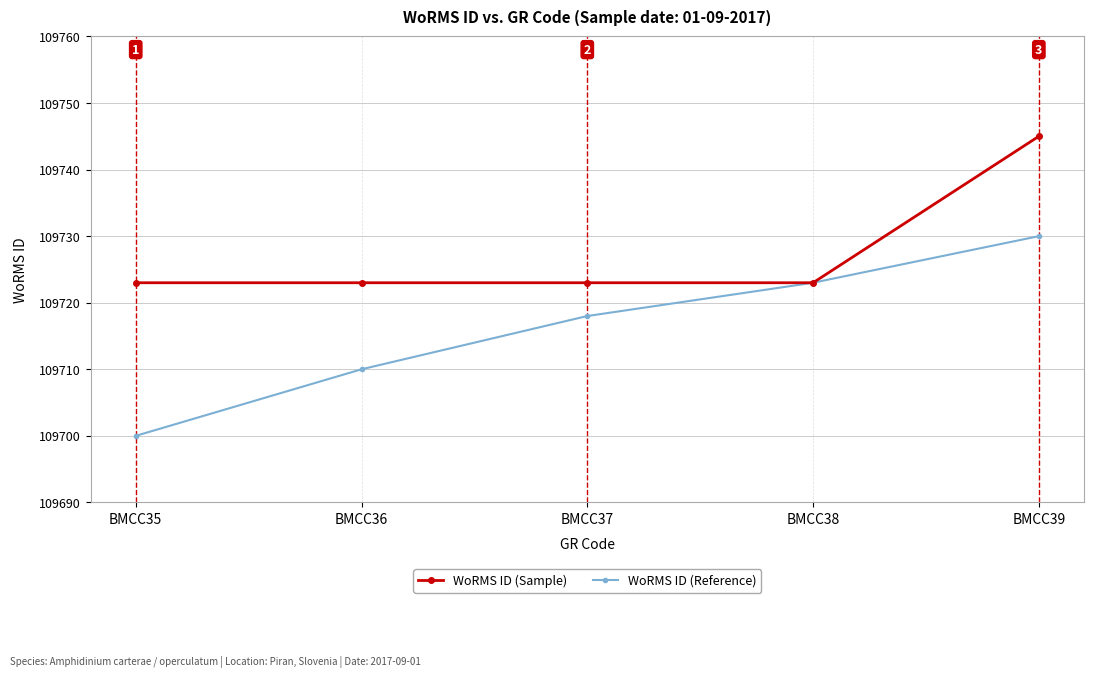

At which category is the sum across all series the highest?

BMCC39